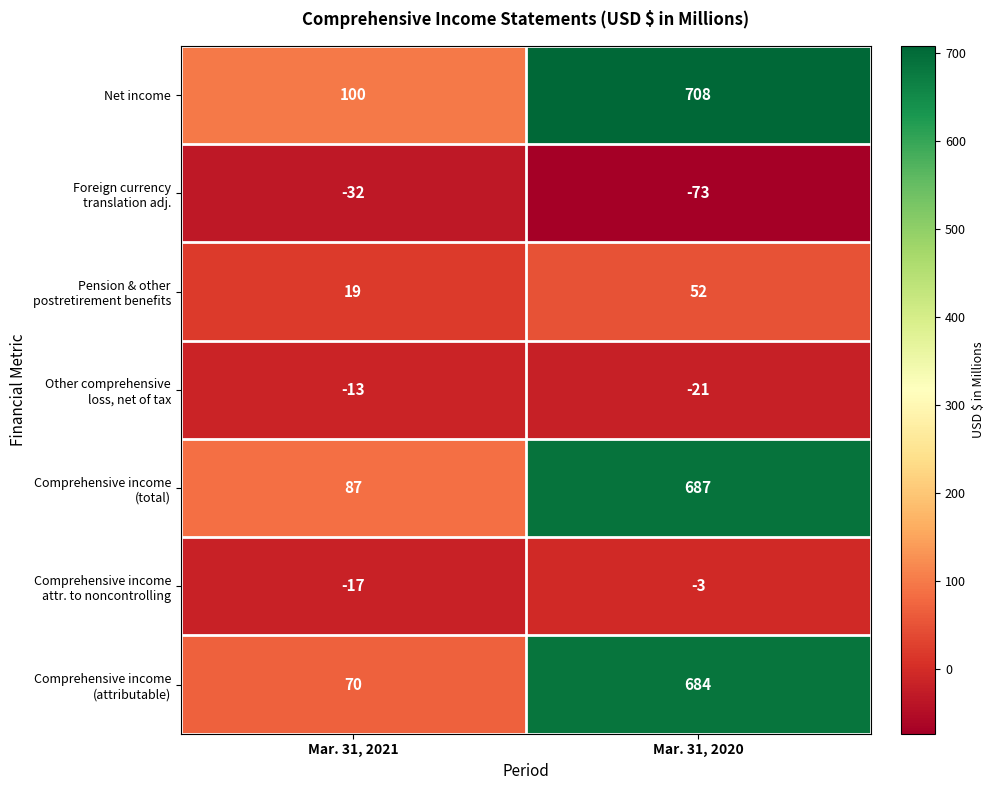

What is the smallest value displayed?

-73